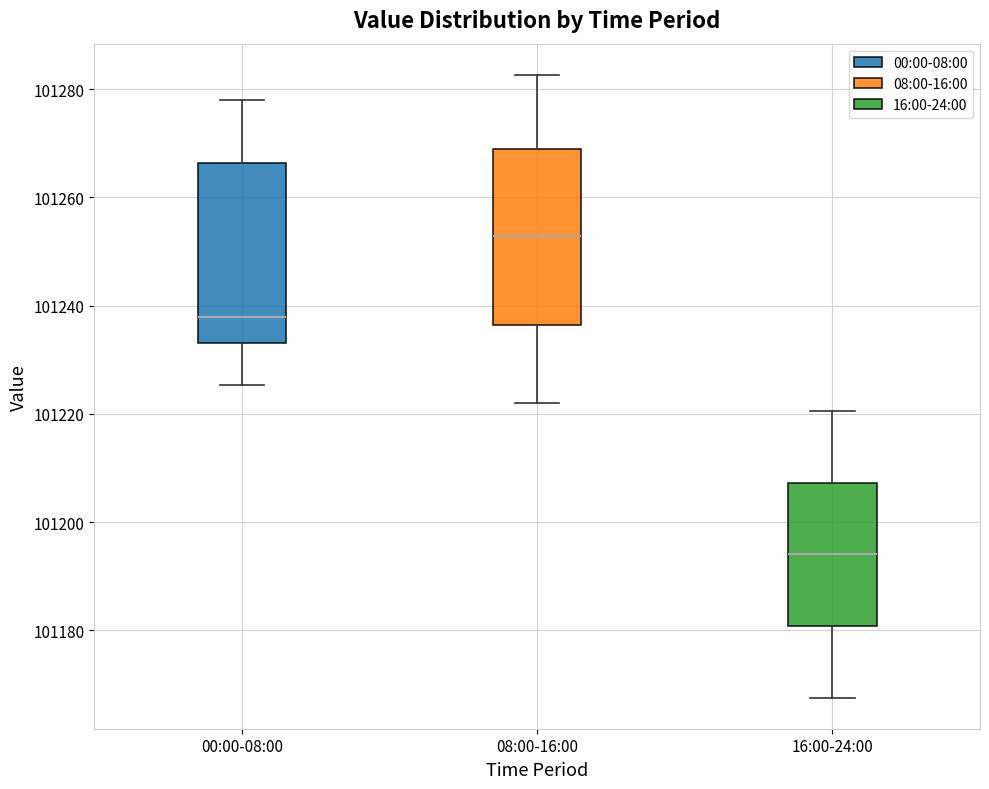

Which box's median line is the highest?

08:00-16:00